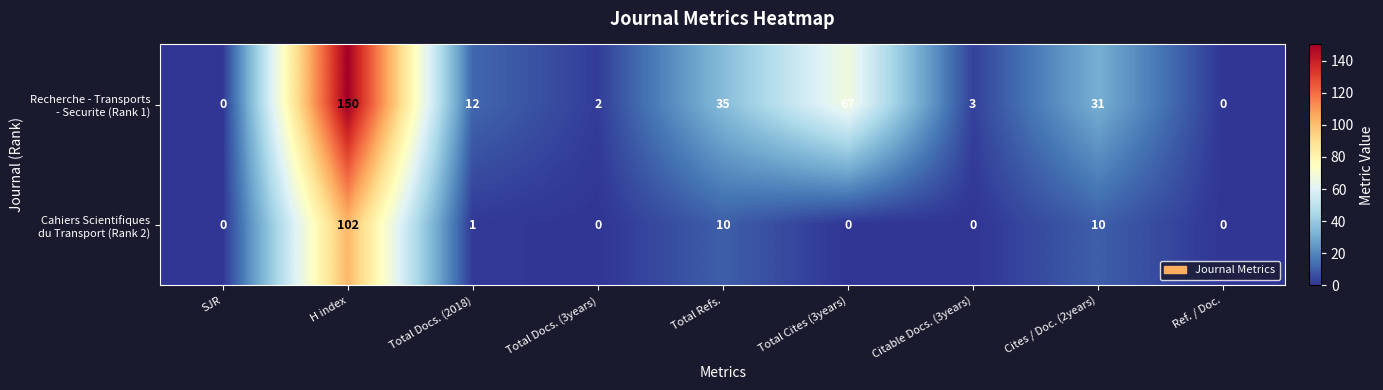

What is the difference between the highest and lowest values at Total Docs. (2018)?

11